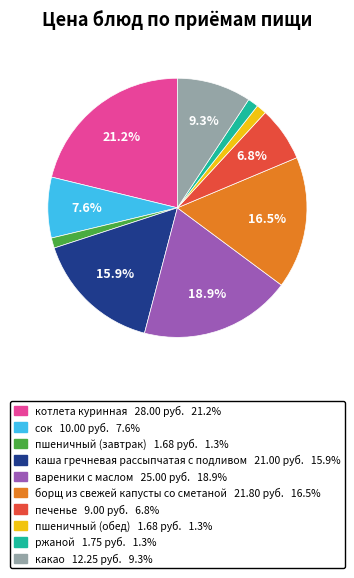

The пшеничный (завтрак) slice represents 1% of the pie. True or false?

True